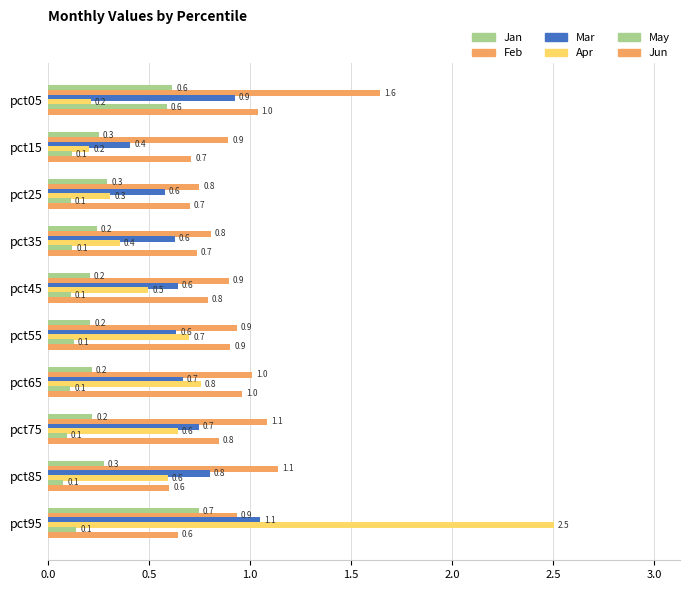

Count the number of data series in this chart.

6